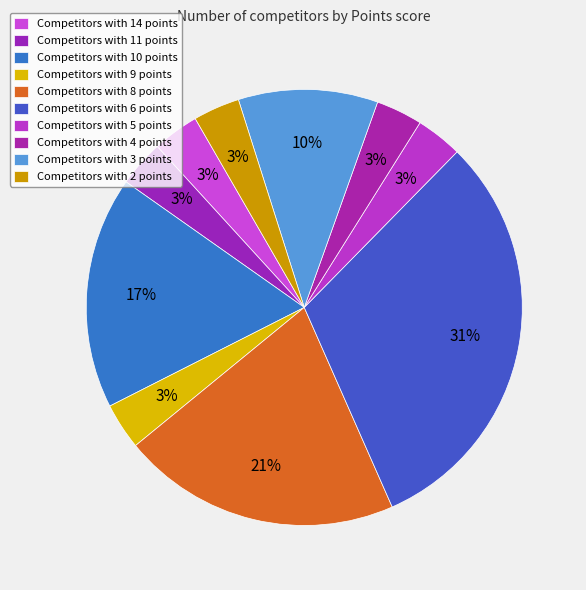

Rank the categories by value from highest to lowest.

6 points, 8 points, 10 points, 3 points, 14 points, 11 points, 9 points, 5 points, 4 points, 2 points